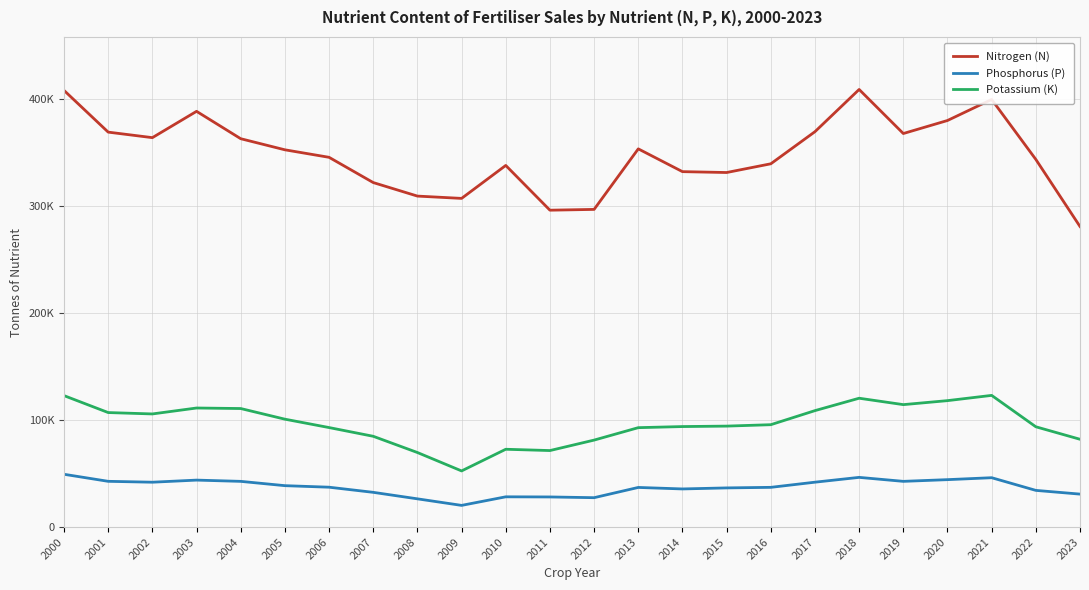

Is this an area chart (filled region under the line)?

No